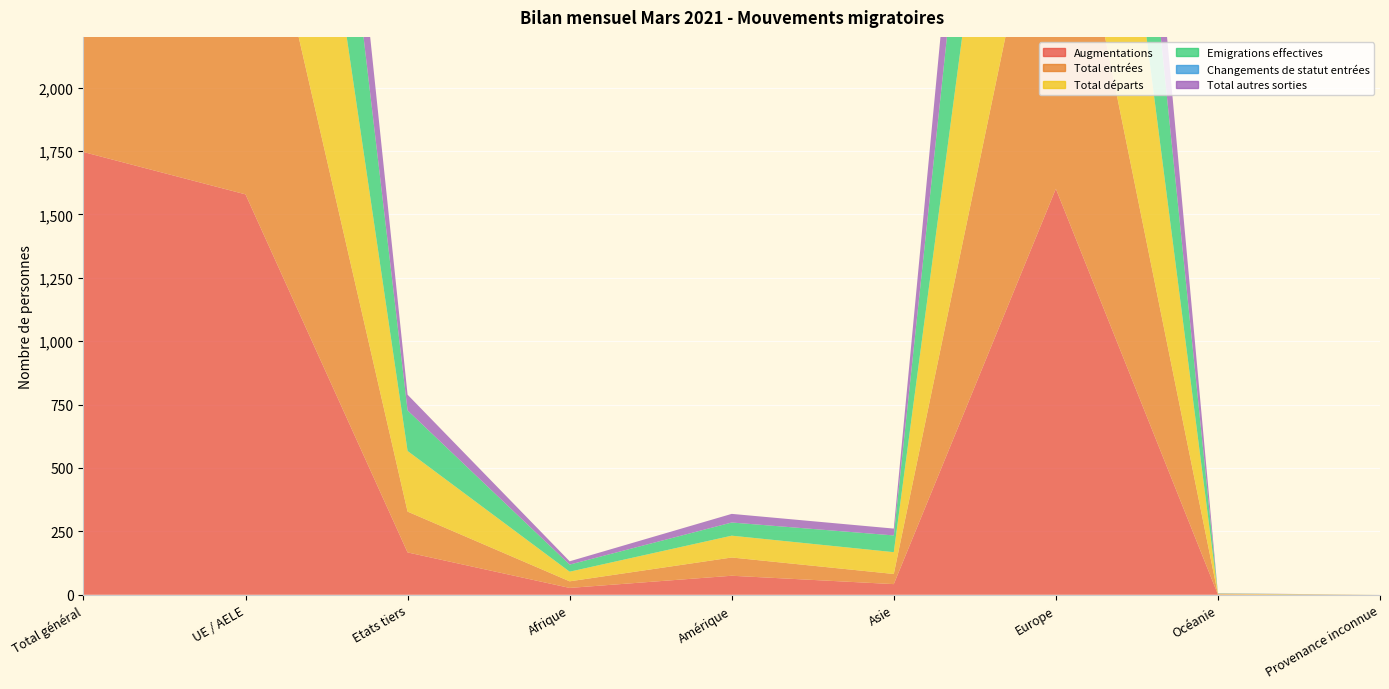

Reading left to right, list all the values displayed in this chart.

Augmentations: 1746	1579	167	27	75	42	1601	1	0
Total entrées: 1695	1534	161	26	72	40	1556	1	0
Total départs: 2040	1801	239	38	86	86	1828	2	0
Emigrations effectives: 1393	1233	160	28	52	66	1246	1	0
Changements de statut entrées: 0	0	0	0	0	0	0	0	0
Total autres sorties: 816	754	62	13	34	27	762	1	0